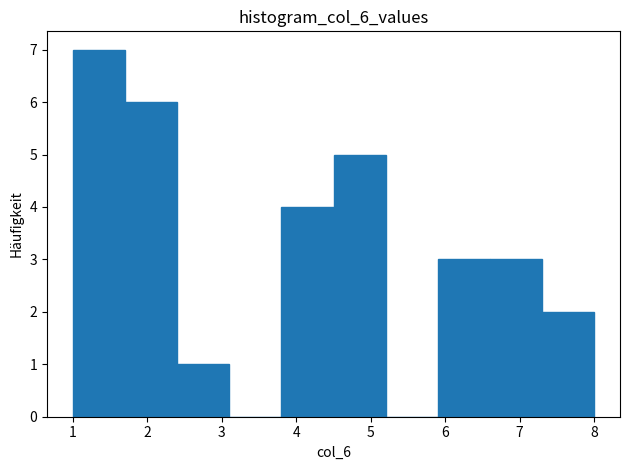

Reading left to right, transcribe this chart: for each bar, give the range it covers on the x-axis and its height. The values are not printed on the chart, so give them approximately, as read against the axis.

1.0 to 1.7: 7
1.7 to 2.4: 6
2.4 to 3.1: 1
3.1 to 3.8: 0
3.8 to 4.5: 4
4.5 to 5.2: 5
5.2 to 5.9: 0
5.9 to 6.6: 3
6.6 to 7.3: 3
7.3 to 8.0: 2